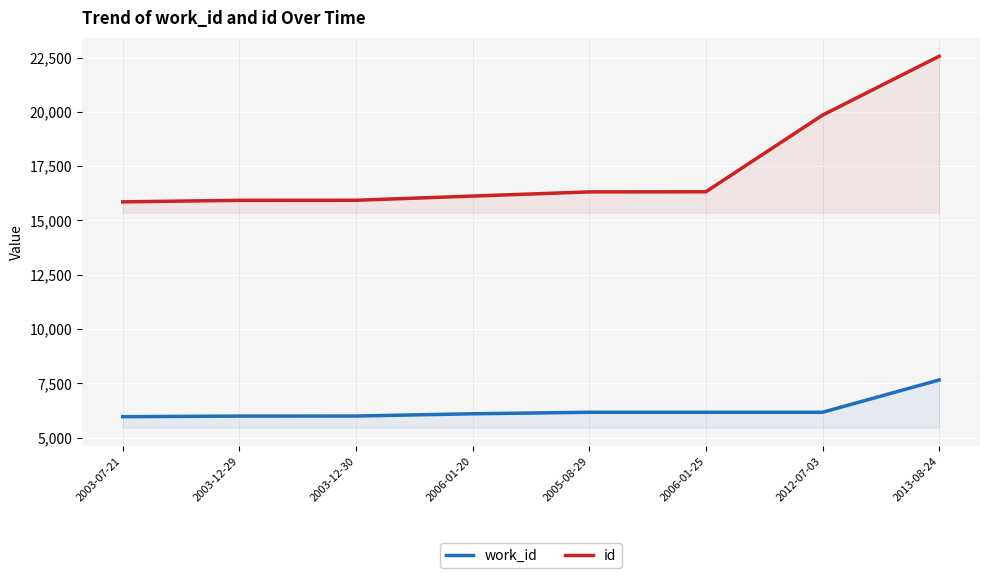

What is the sum of the work_id values at 2003-07-21 and 2003-12-29?

11947